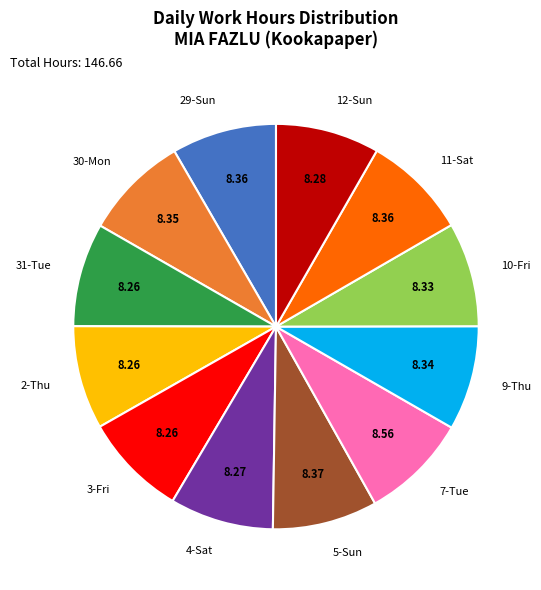

Is 3-Fri the majority of the pie?

No